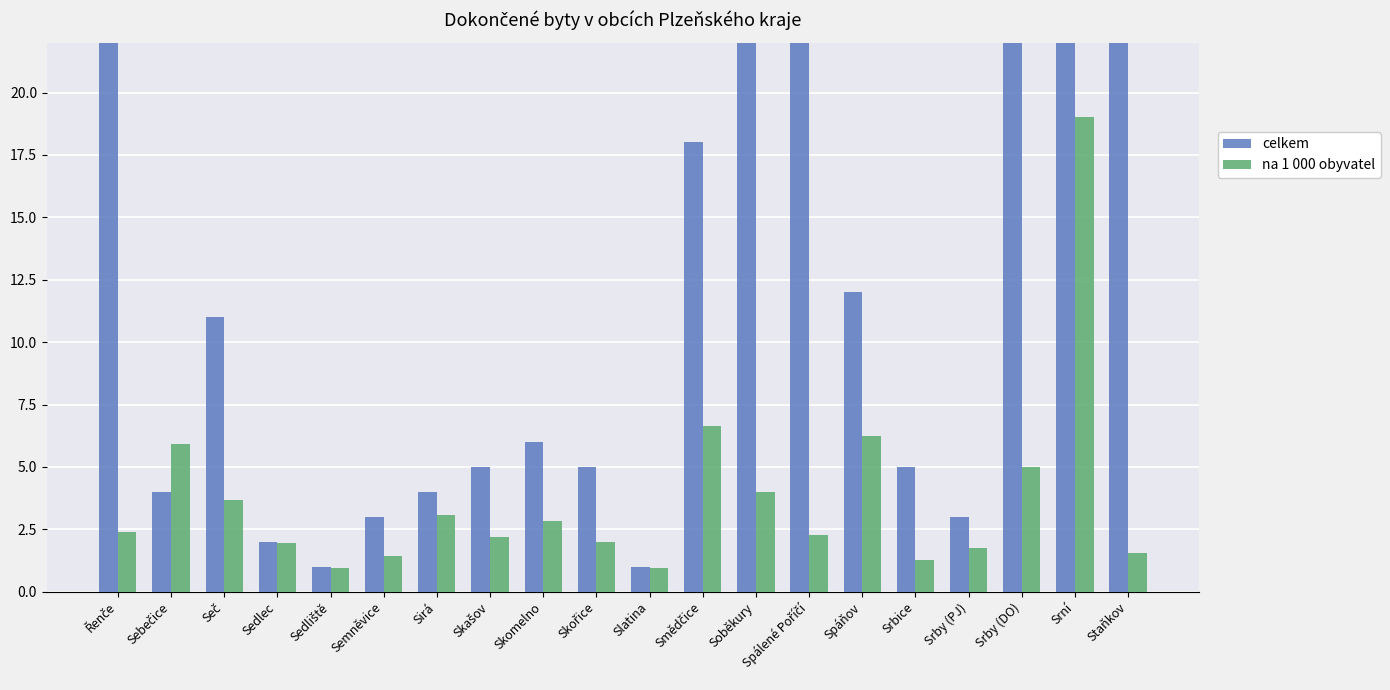

Is the value of na 1 000 obyvatel at Skomelno greater than the value of celkem at Sirá?

No